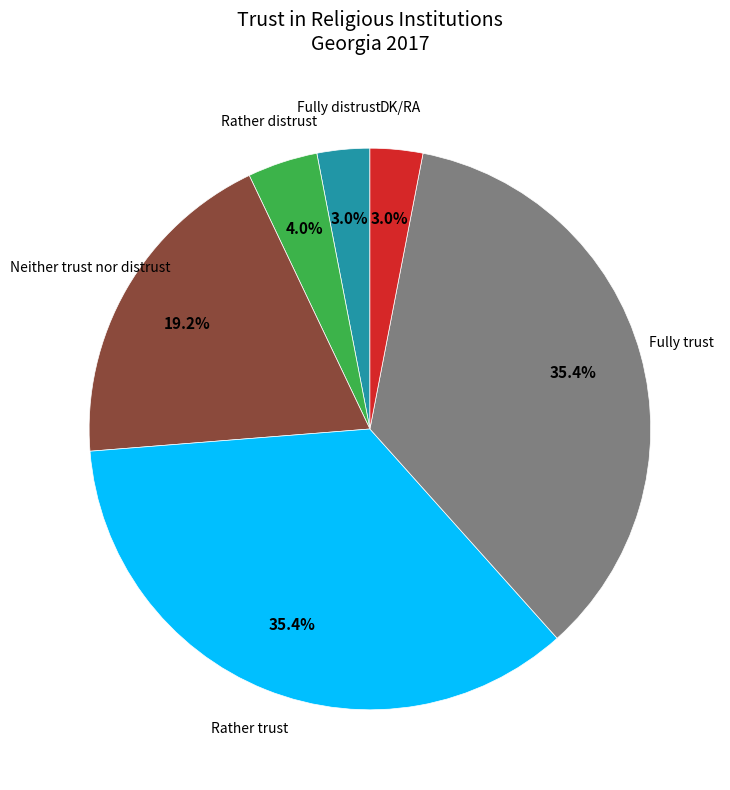

To the nearest percent, what is the average slice percentage?

17%